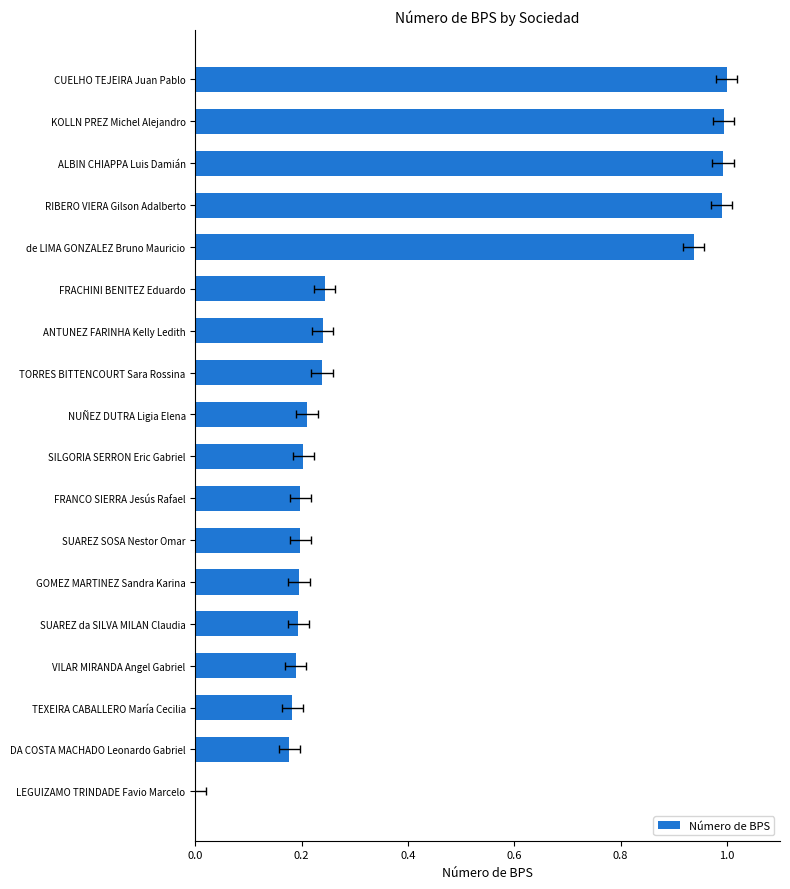

What is the average value?

0.4